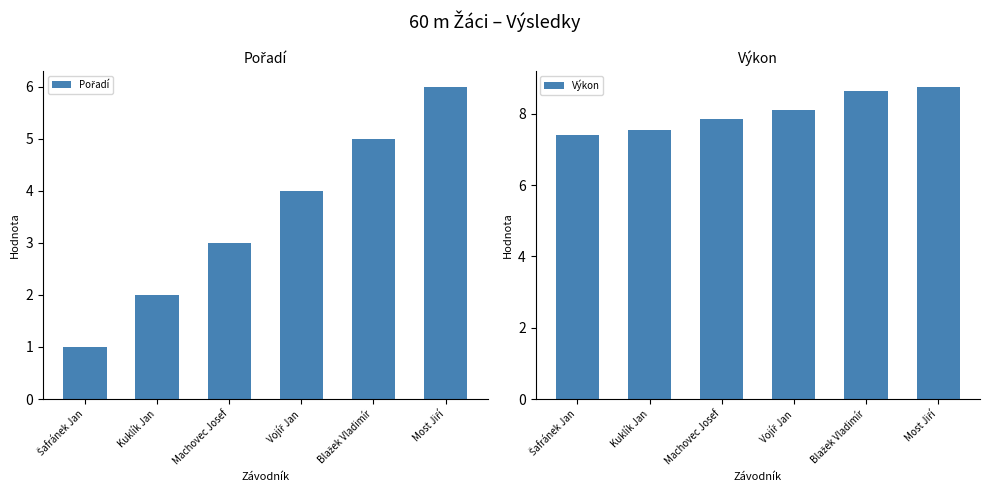

What is the label of the 6th bar from the left?

Most Jiří